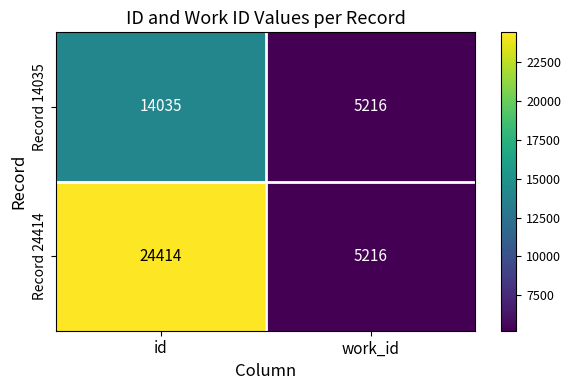

Between id and work_id, which series saw the biggest shift?

Record 24414